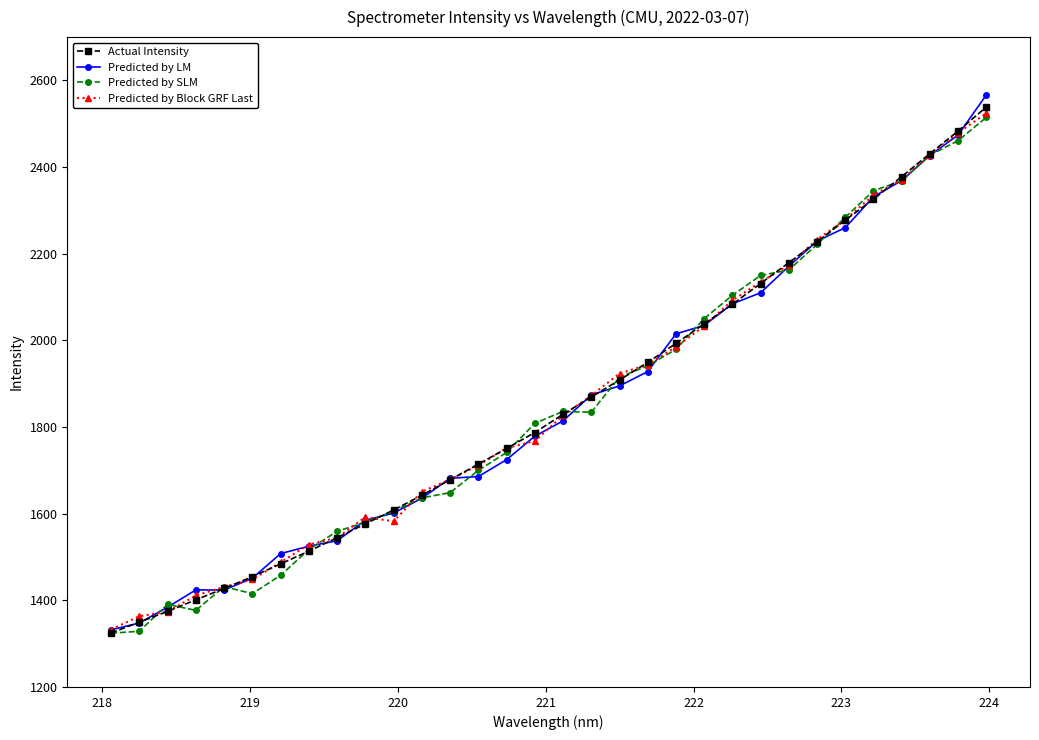

Which series has the widest spread of values?

Predicted by LM